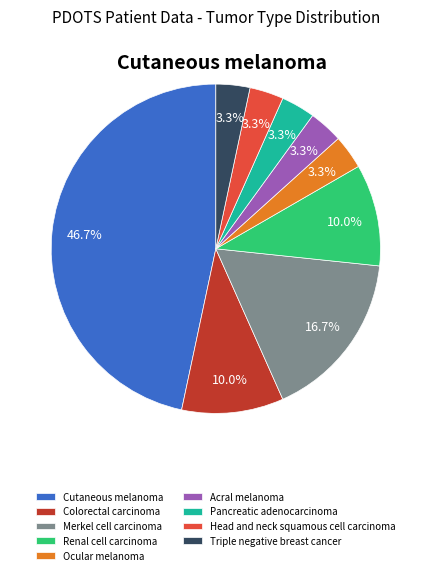

Which slice is the largest?

Cutaneous melanoma